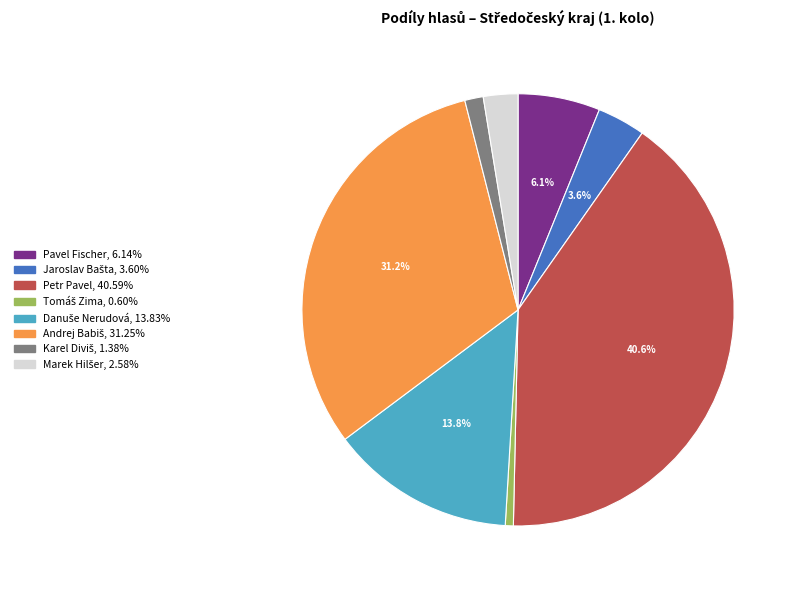

Is there a majority slice in this chart?

No